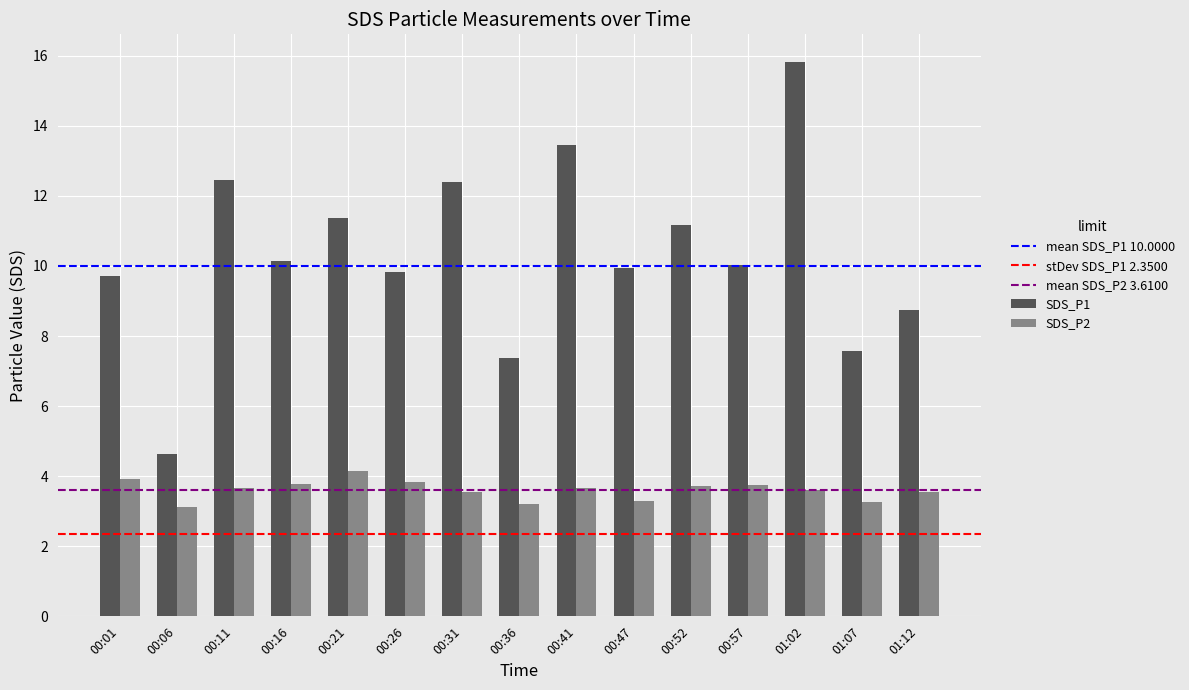

What is the total value across all series at 00:47?

13.2